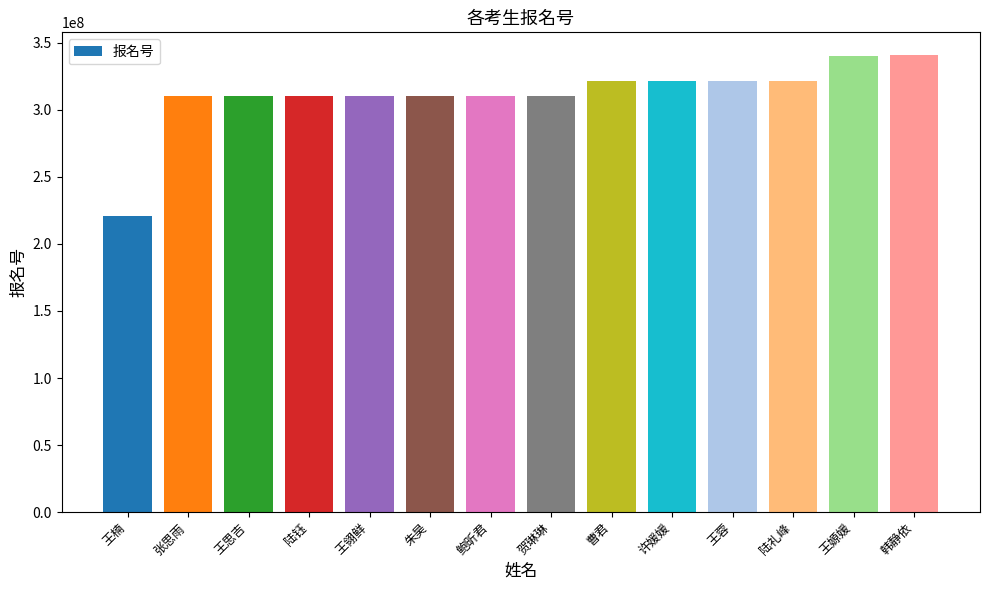

What is the label of the 4th bar from the left?

陆钰